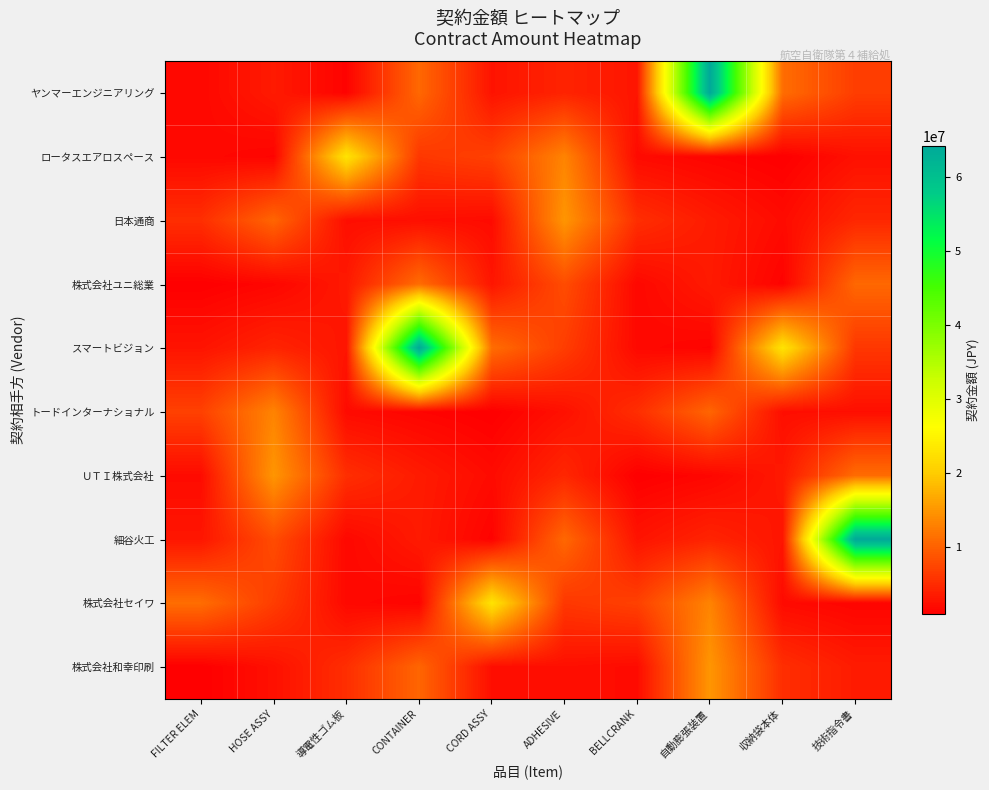

Between 自動膨張装置 and 収納袋本体, which series saw the biggest shift?

ヤンマーエンジニアリング